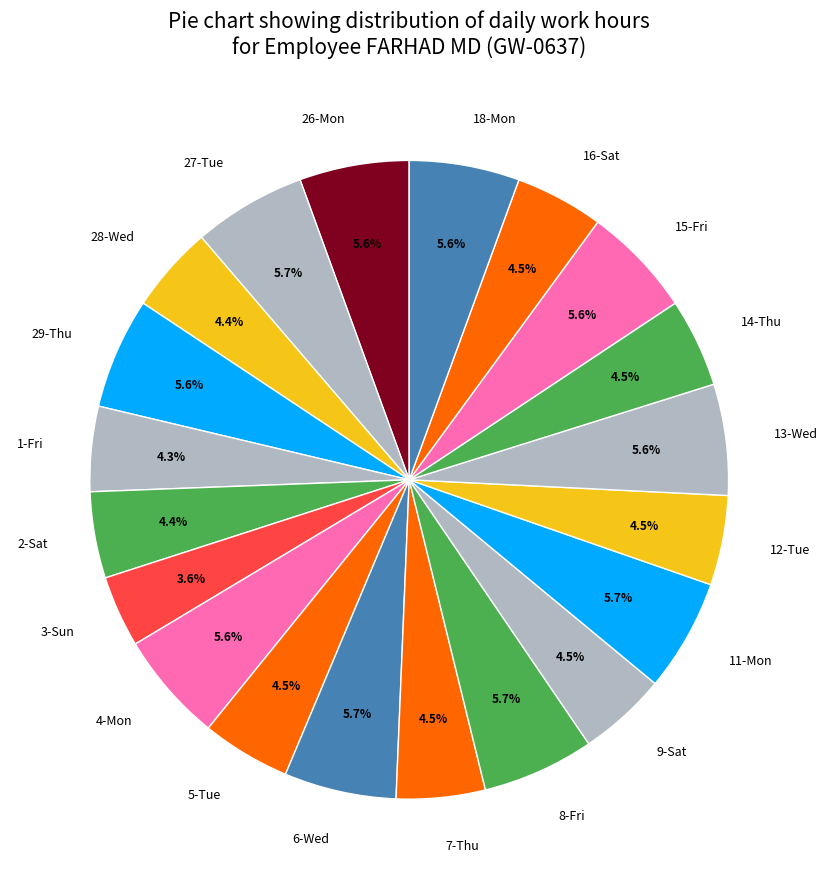

Is there any slice that represents more than half of the pie?

No